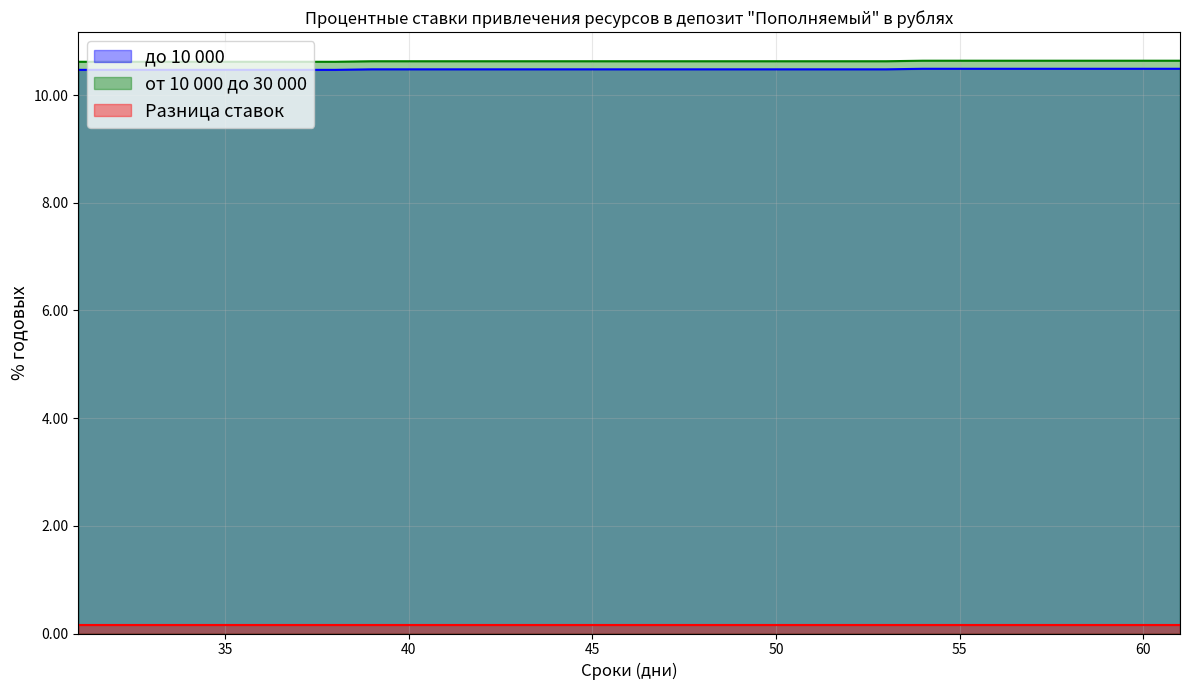

The value of от 10 000 до 30 000 at 61 is 10.5. True or false?

True